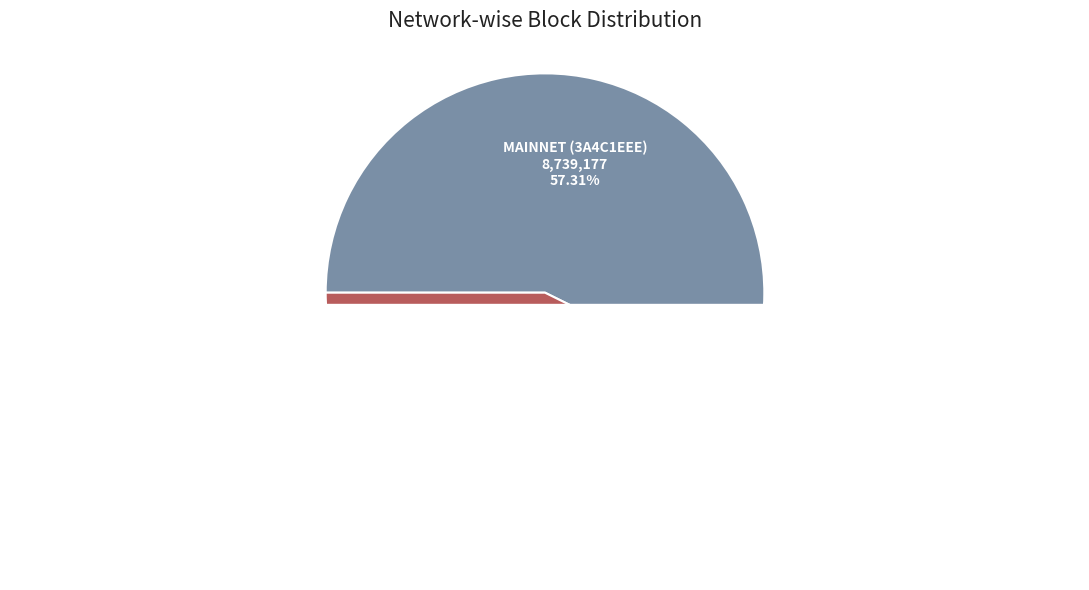

To the nearest percent, what portion does ropsten (ca1b3764) represent?

43%